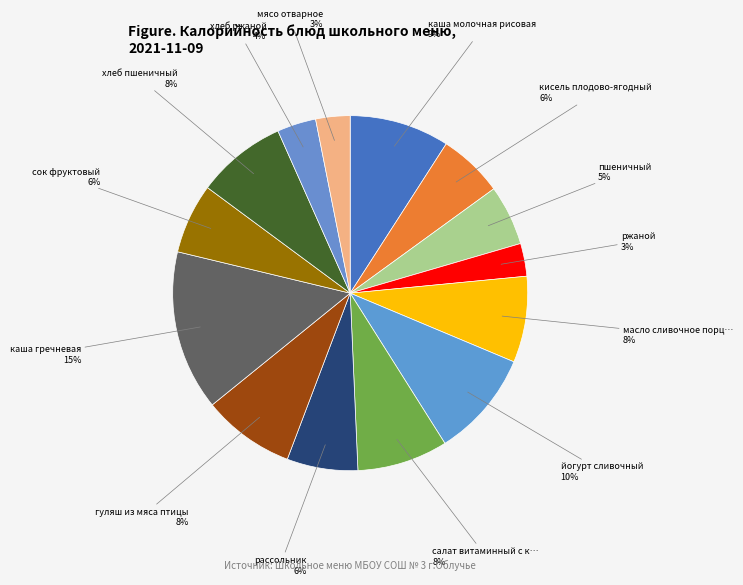

Which slice is the smallest?

ржаной